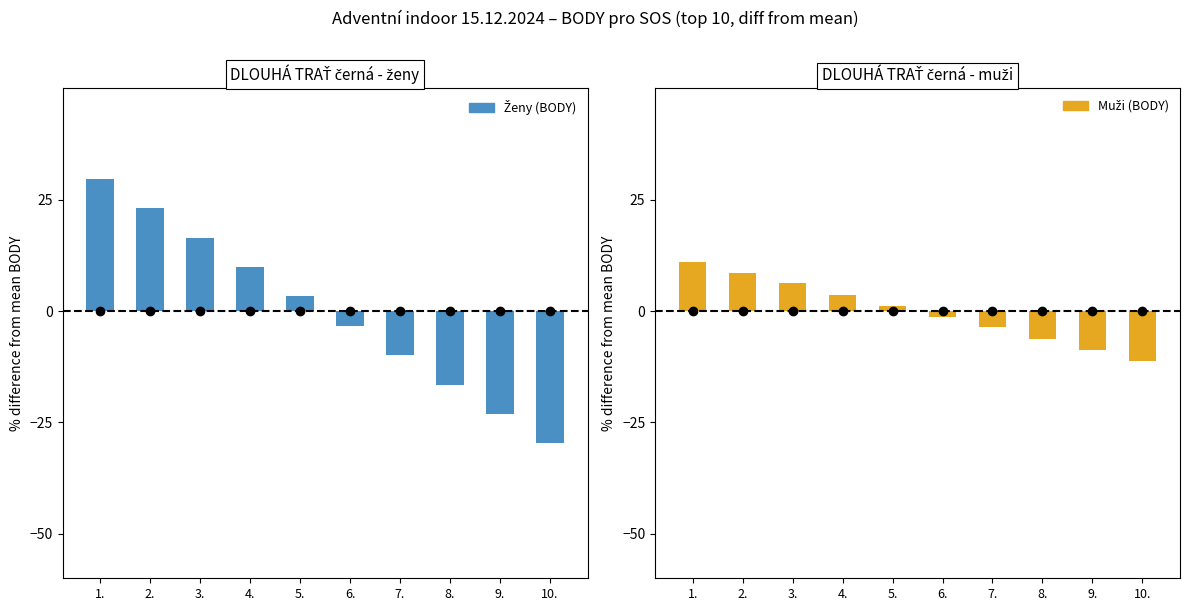

At which category is the sum across all series the highest?

1.